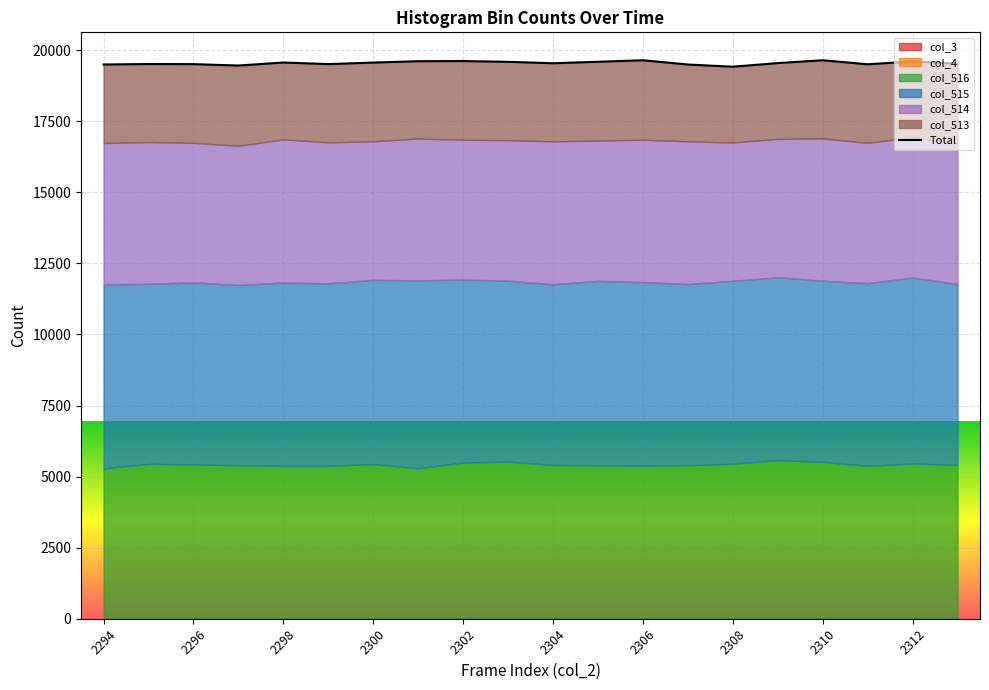

Where is the data nearest to the value 19533?

19